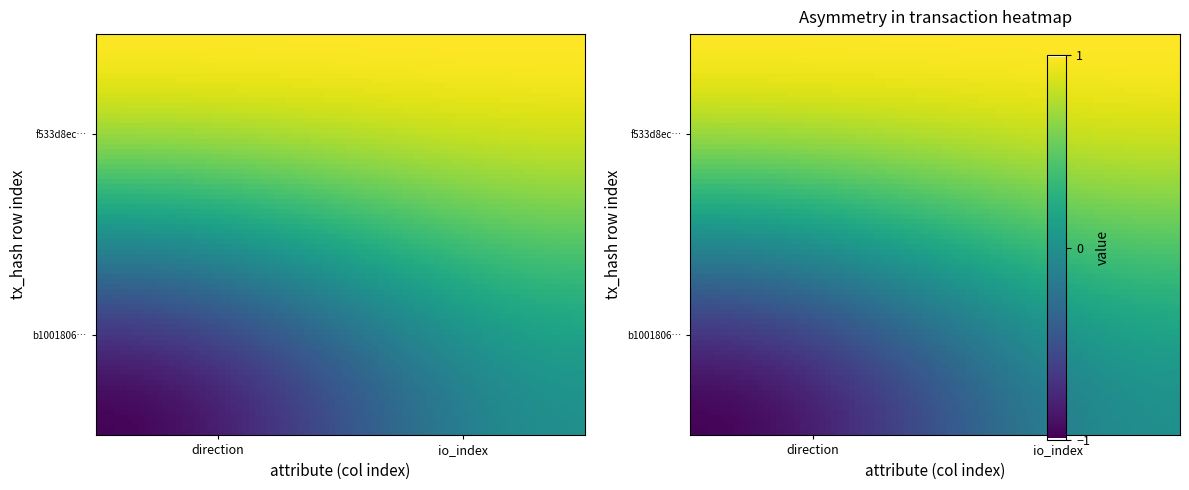

How many values in b1001806ec25ddf5ca52e8ba79bf4527f5d3125 are below zero?

1